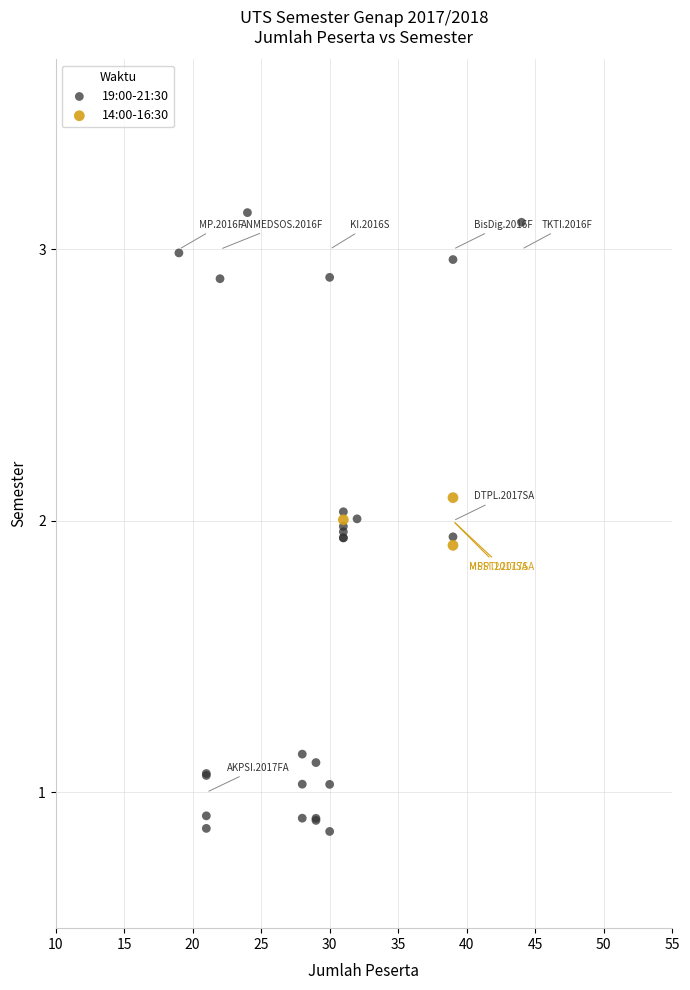

Which series contains the lowest Y value?

19:00-21:30